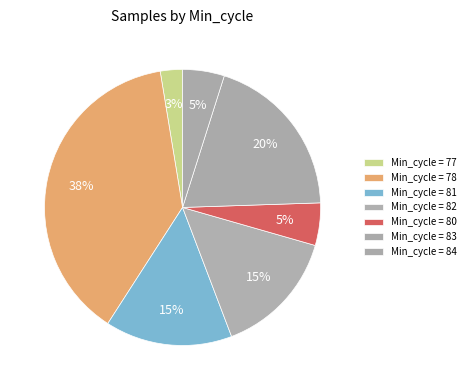

Is there any slice that represents more than half of the pie?

No